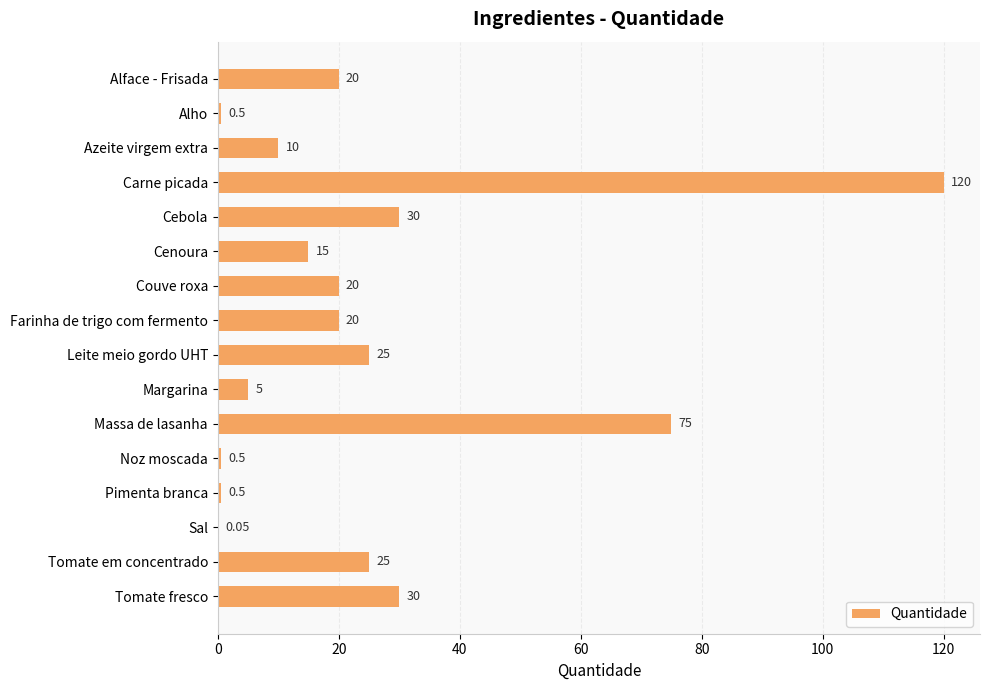

Which label corresponds to the largest value in the chart?

Carne picada